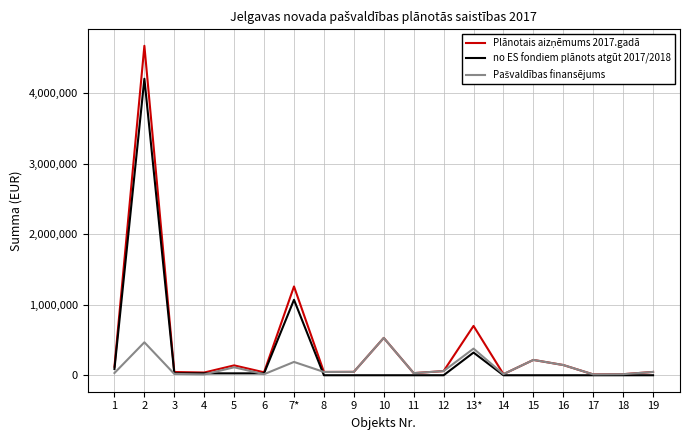

What is the greatest value displayed?

4674798